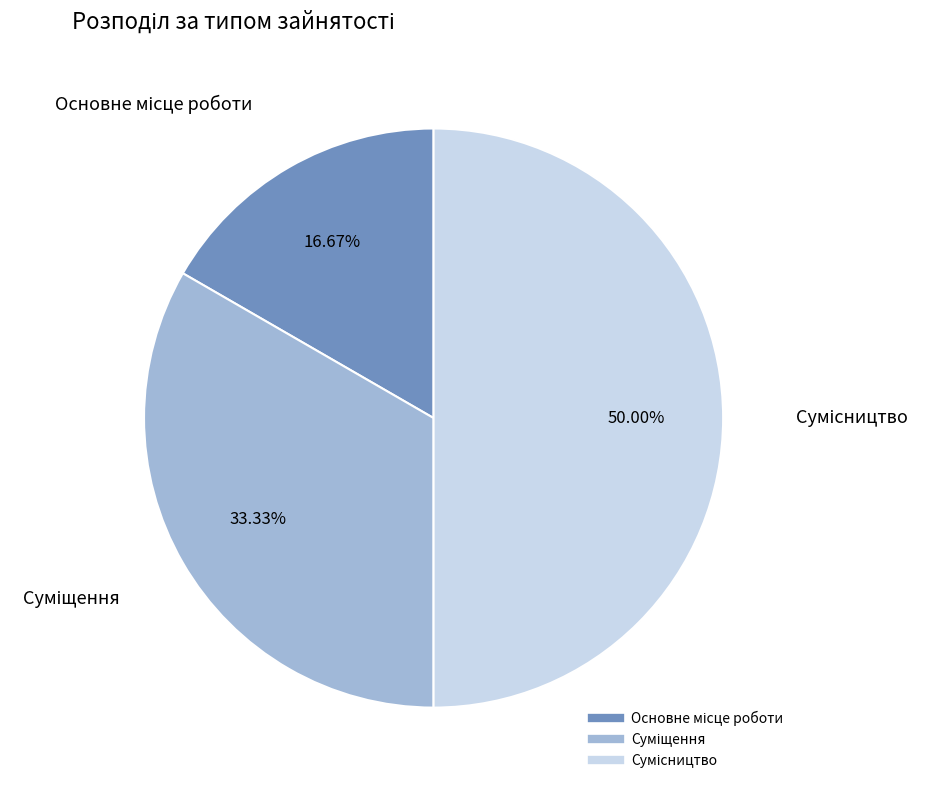

To the nearest percent, what percentage of the pie is Основне місце роботи?

17%